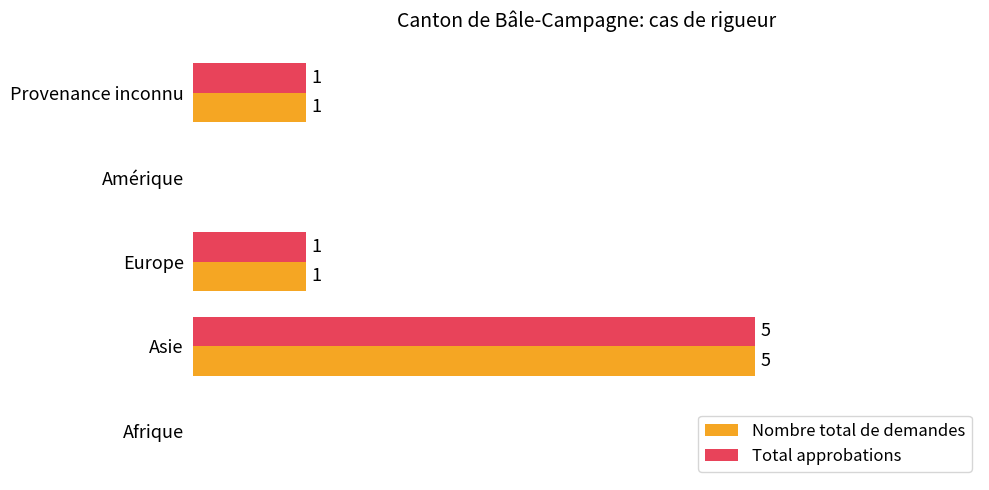

Which category has the highest value in the Nombre total de demandes series?

Asie